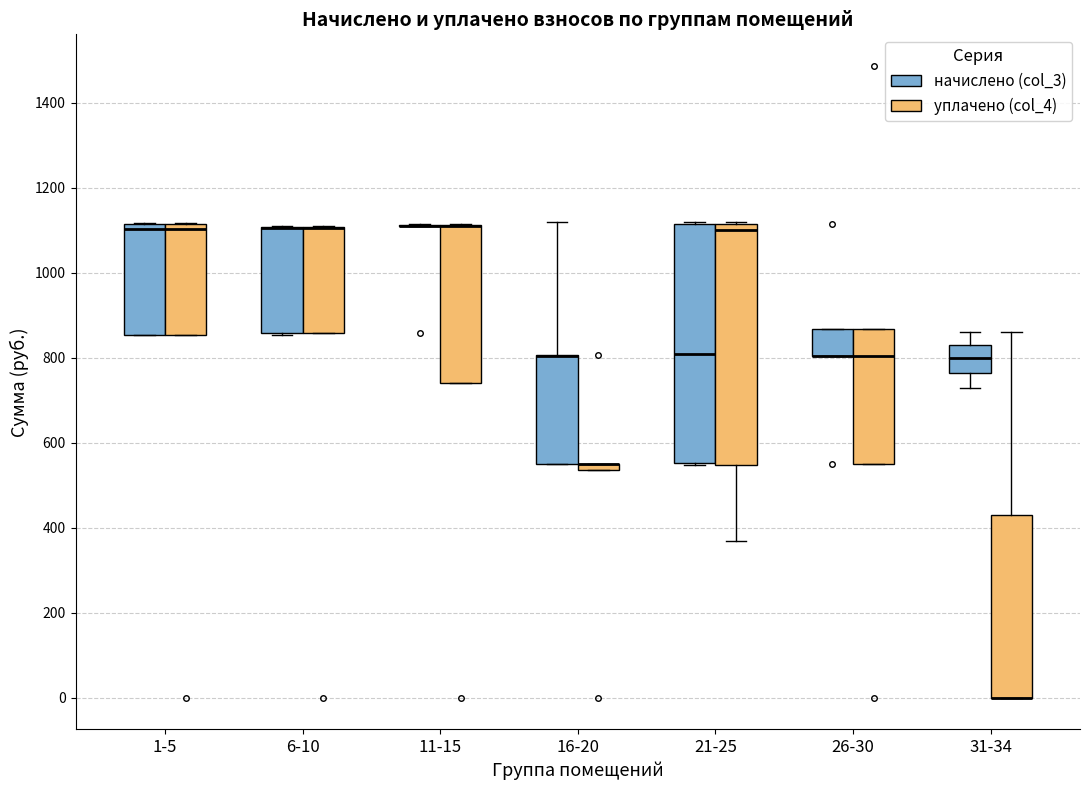

Where is the upper edge of the box for 1-5 (уплачено (col_4)) on the y-axis? The values are not printed on the chart, so give them approximately, as read against the axis.

1120